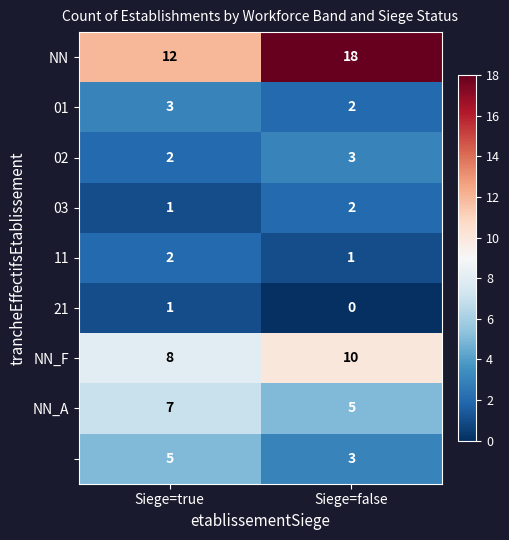

What is the difference between the highest and lowest values at Siege=false?

18